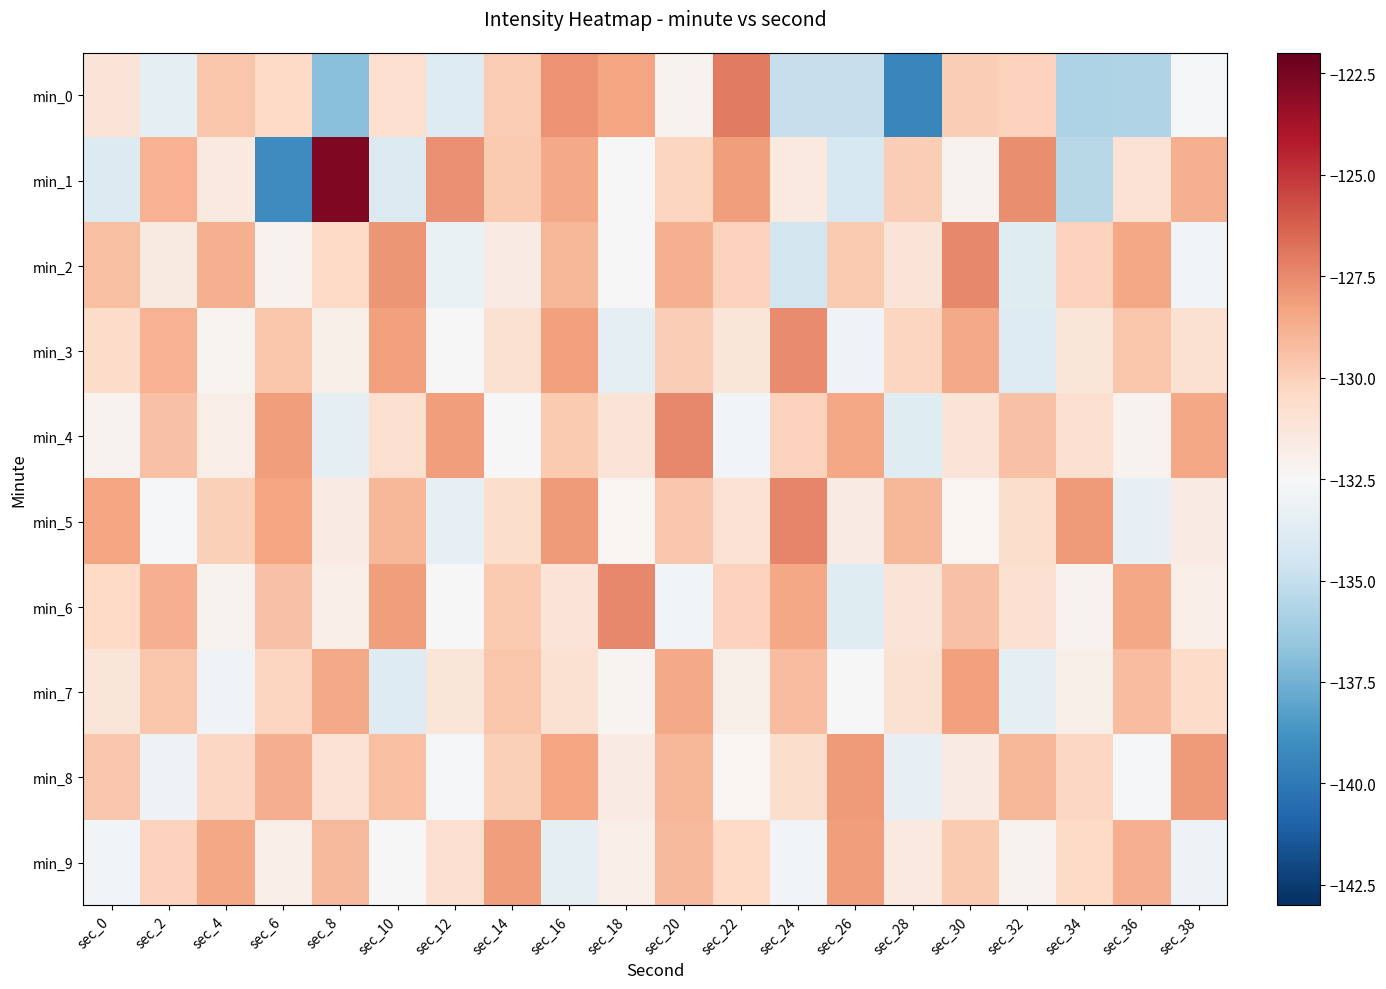

What is the total value across all series at sec_26?

-1314.4